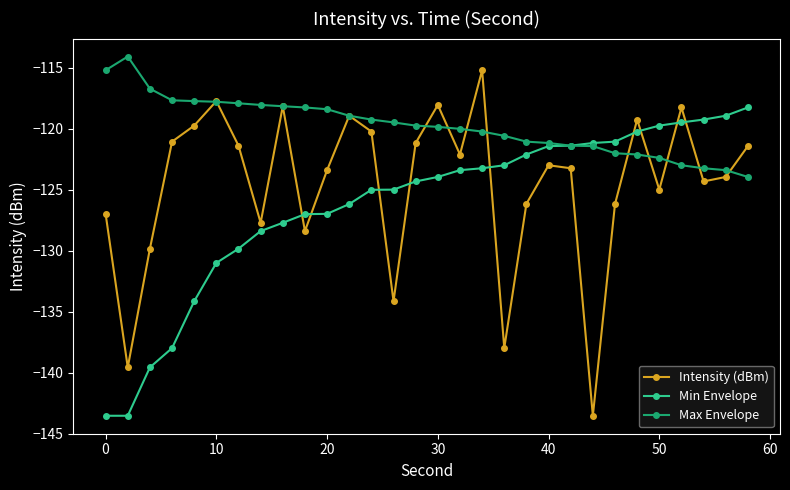

What is the value of the Max Envelope point at the 28th from the left?

-123.2